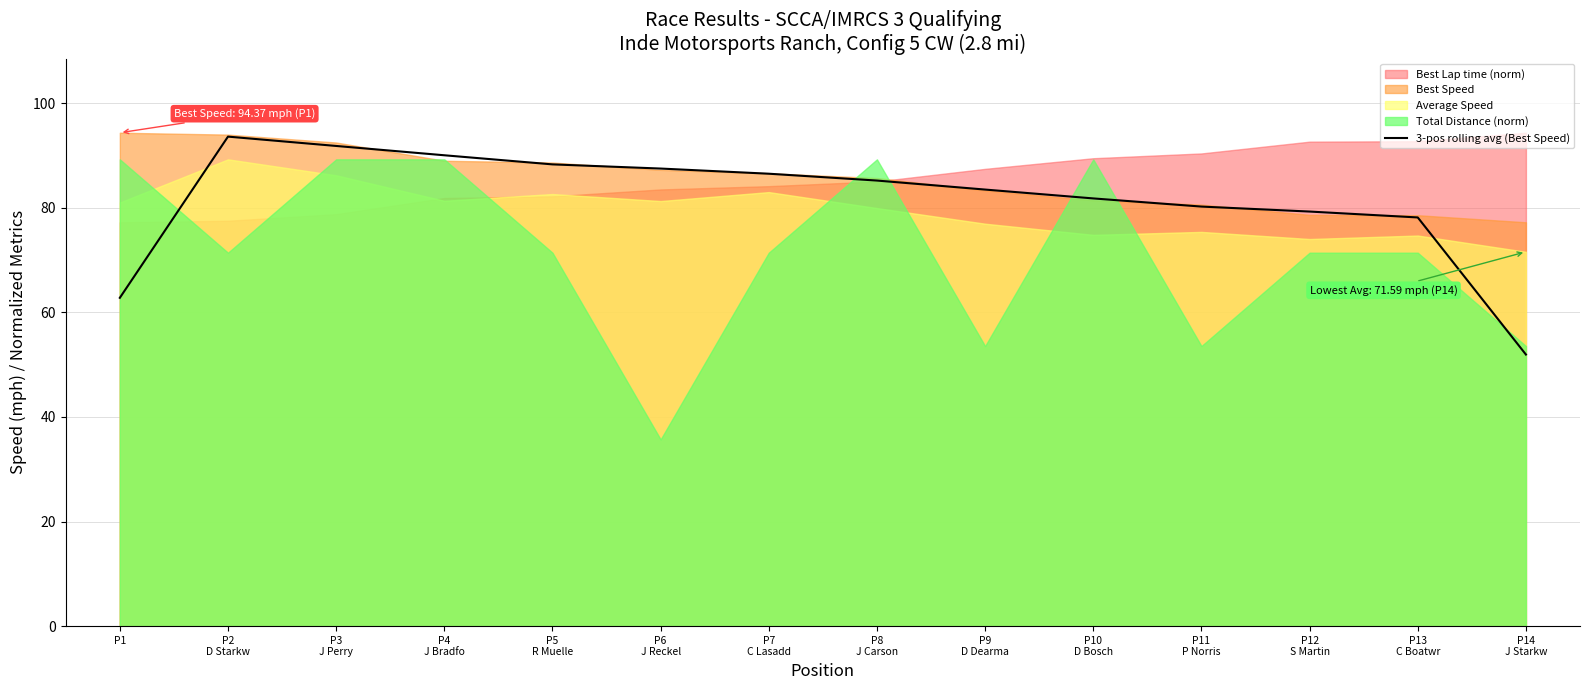

True or false: the data shows 86.5 at P7
C Lasadd.

True